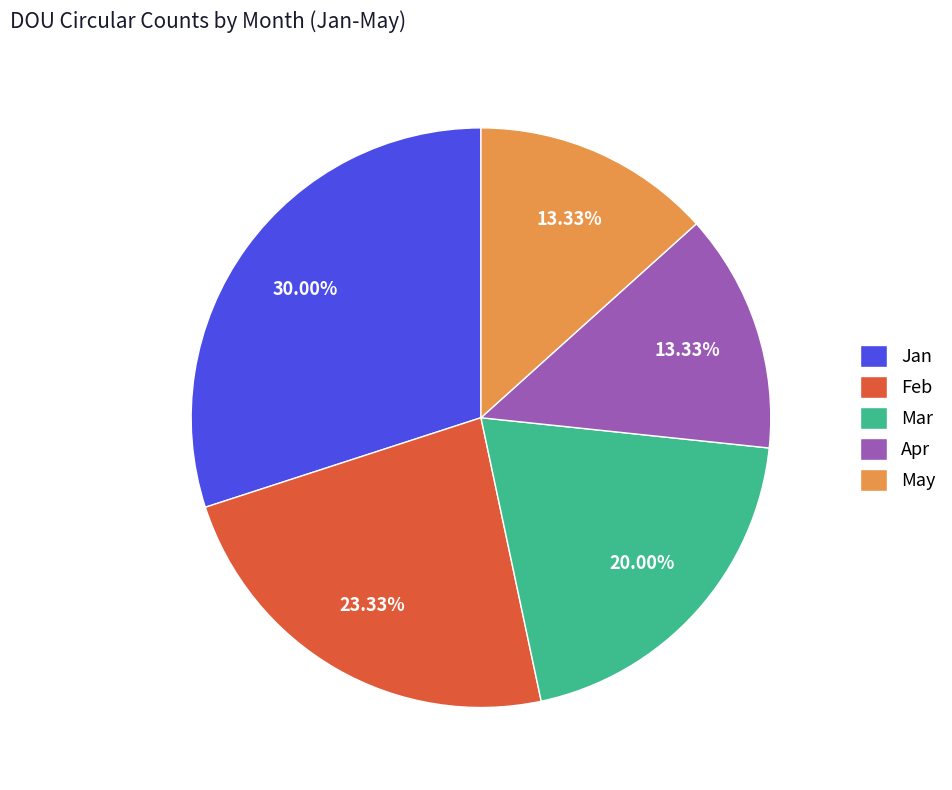

What is the largest slice in the pie chart?

Jan